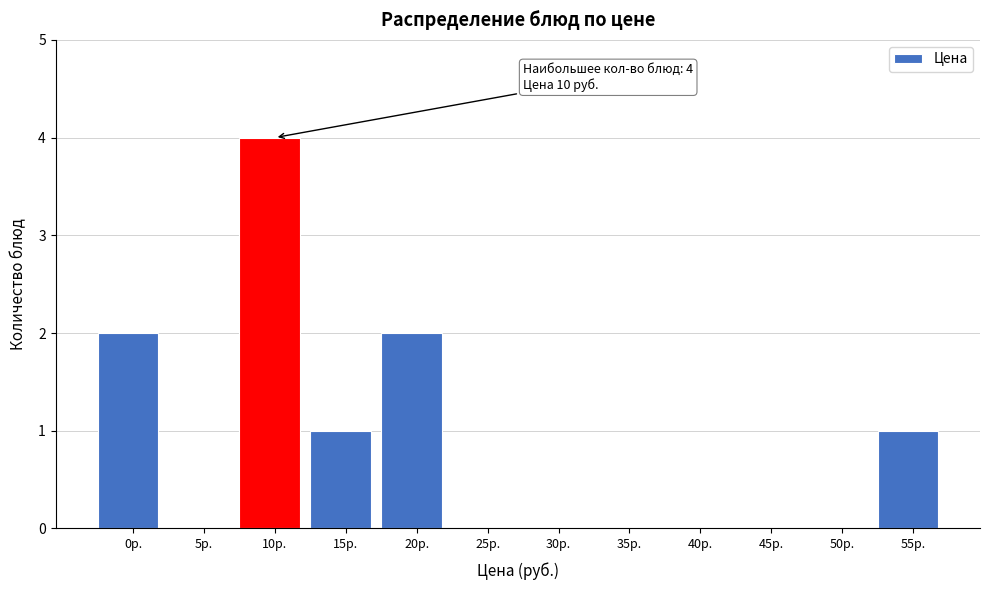

Between 5р. and 10р., which is larger?

10р.